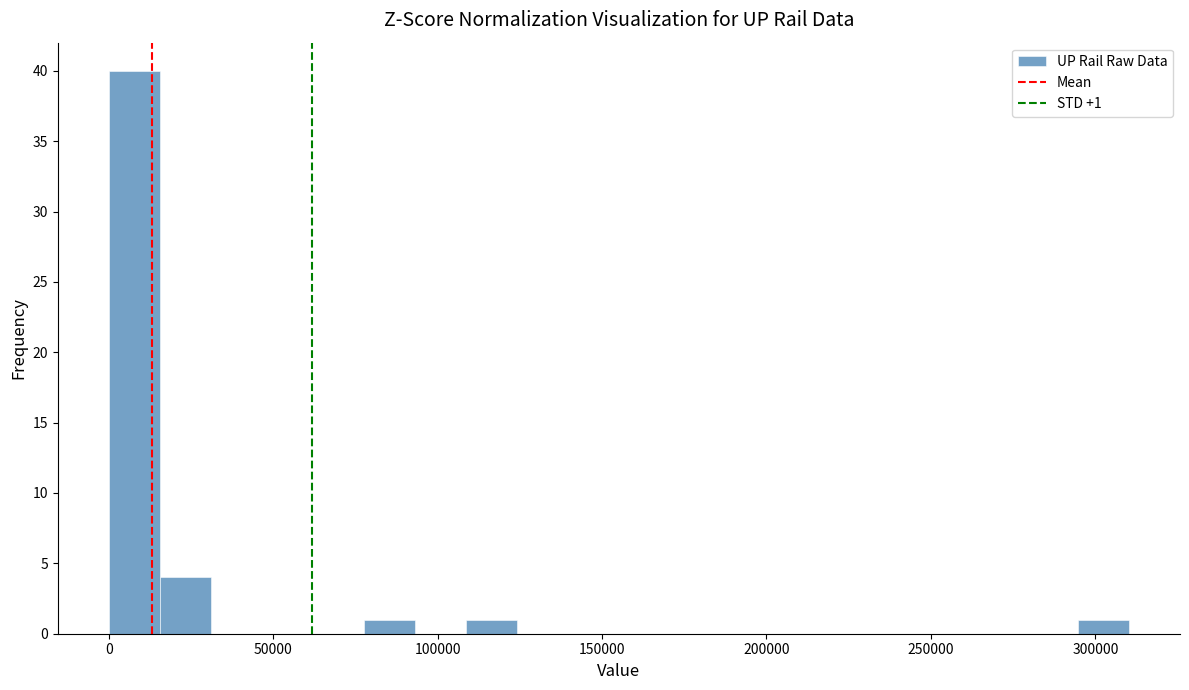

Around what value on the x-axis is the tallest bar? Give the approximate position of its centre, as read against the axis.

10000